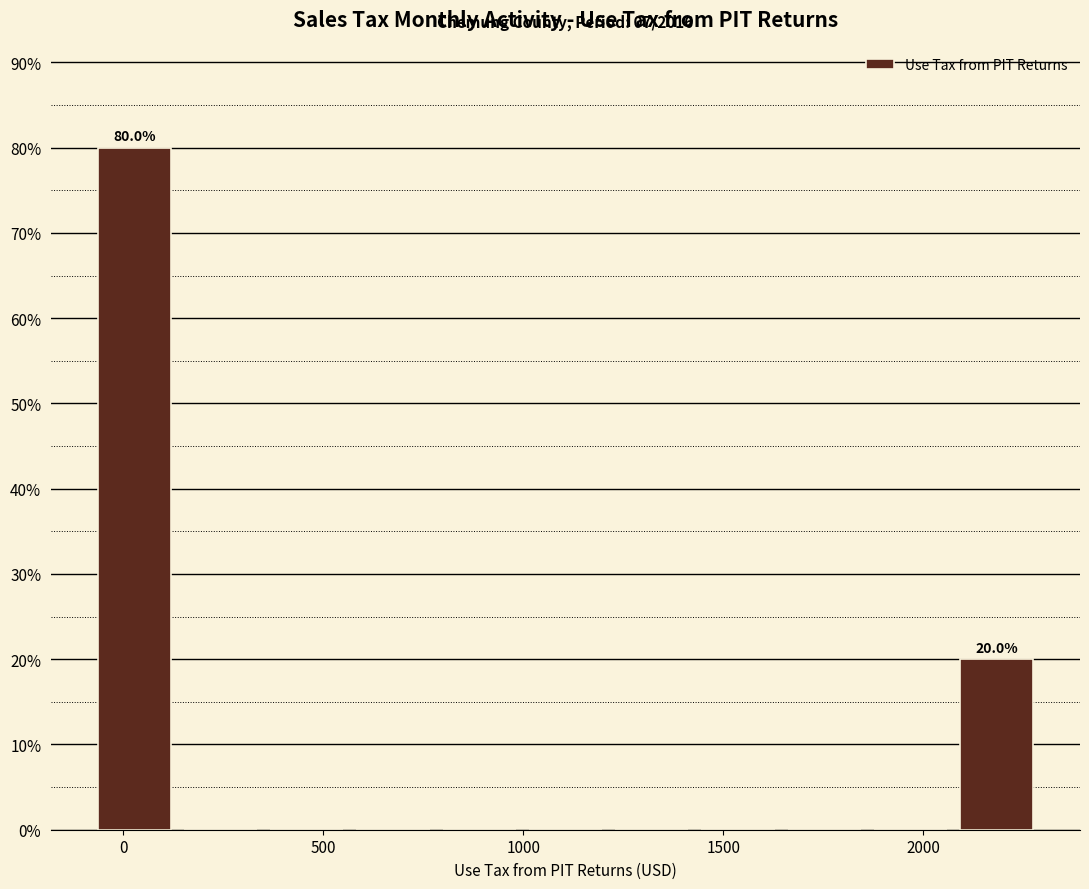

Which range on the x-axis has the tallest bar?

-100 to 150